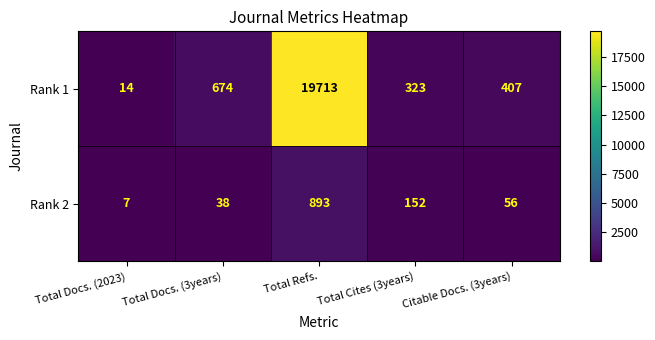

List the series in order of their overall mean, highest first.

Rank 1, Rank 2